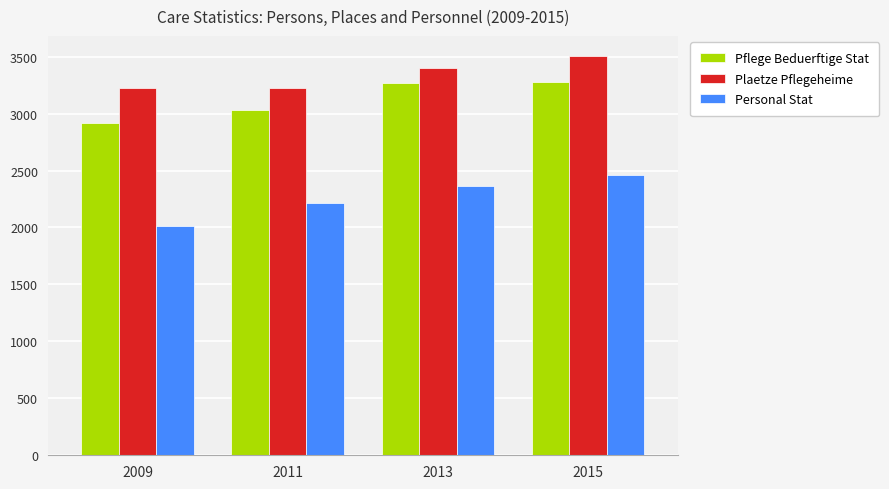

Is the value of Personal Stat at 2009 greater than the value of Pflege Beduerftige Stat at 2009?

No